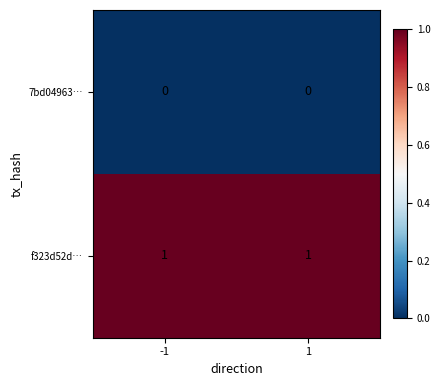

Reading left to right, what are all the values shown in this chart?

7bd04963…: -1=0	1=0
f323d52d…: -1=1	1=1